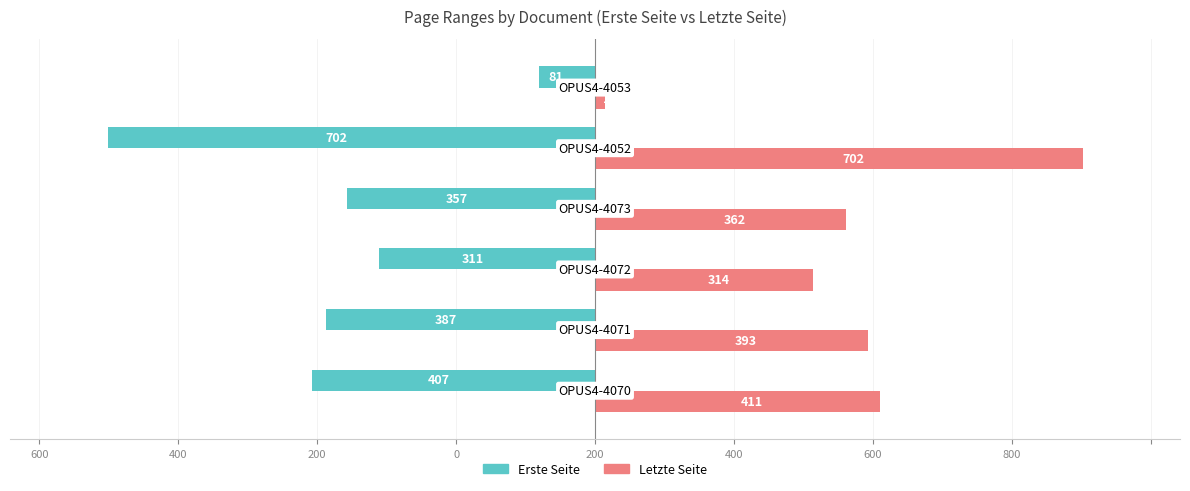

What is the difference between the second highest and second lowest values in the Erste Seite series?

96